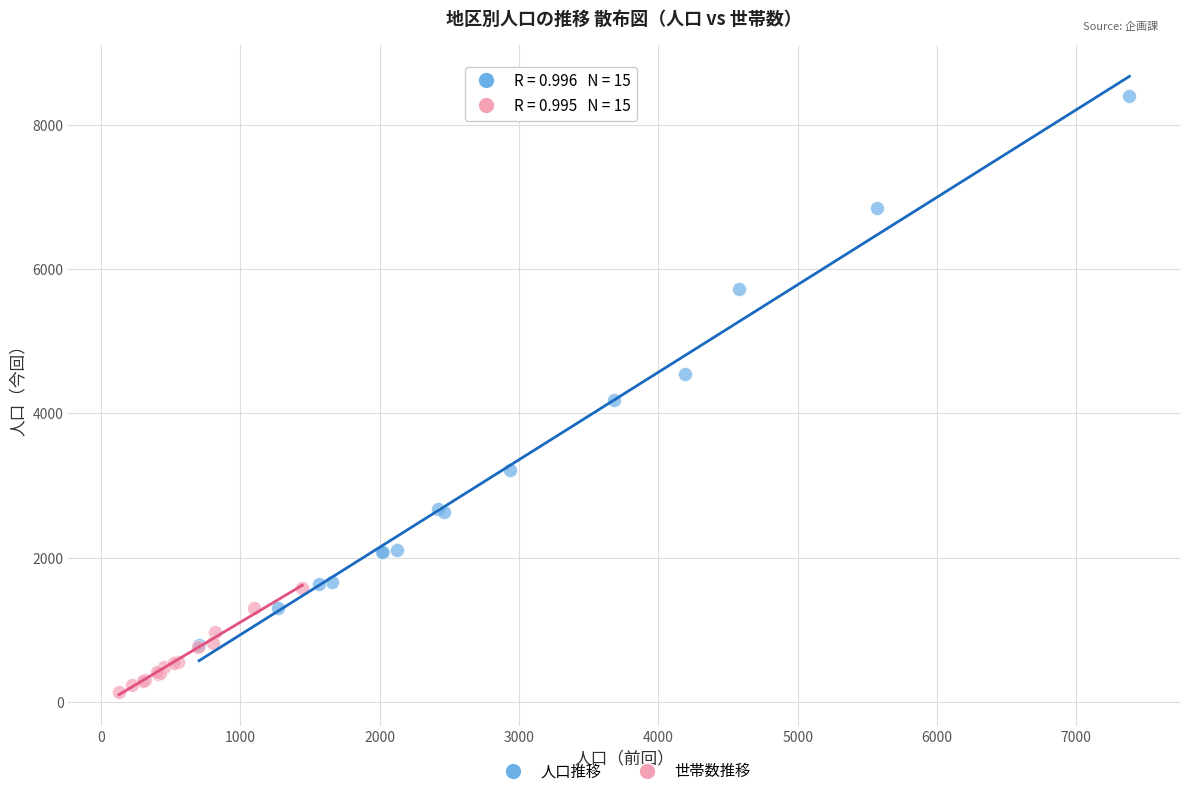

Which series has the largest Y range (max minus min)?

人口推移